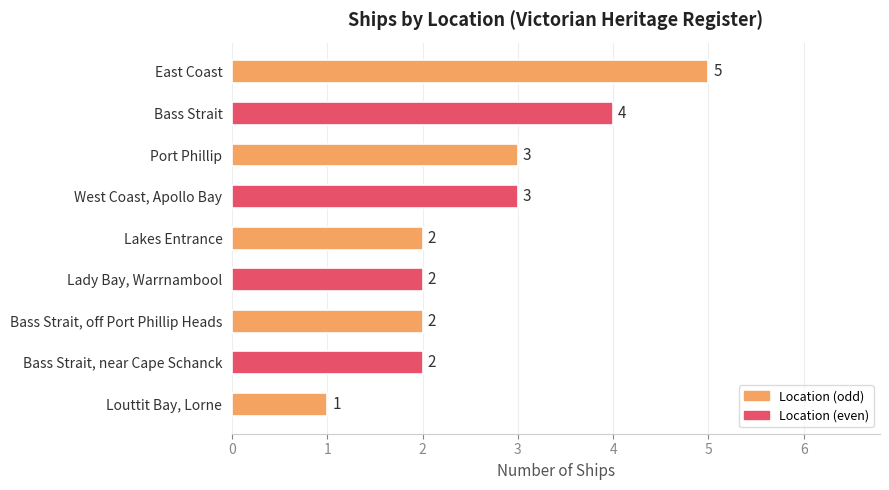

Are the bars horizontal?

Yes